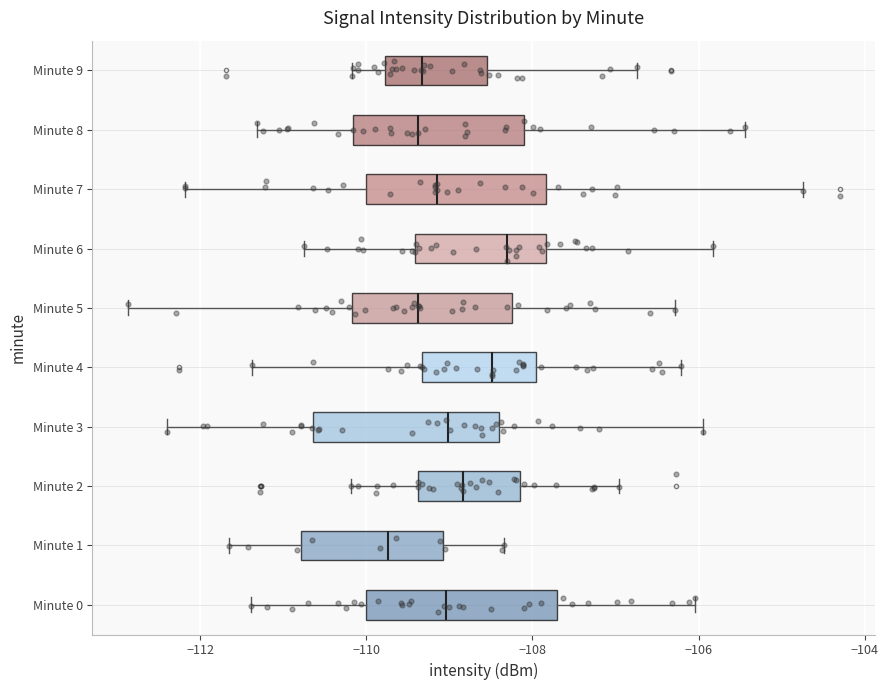

Where is the left edge of the box for Minute 6 on the x-axis? The values are not printed on the chart, so give them approximately, as read against the axis.

-109.4